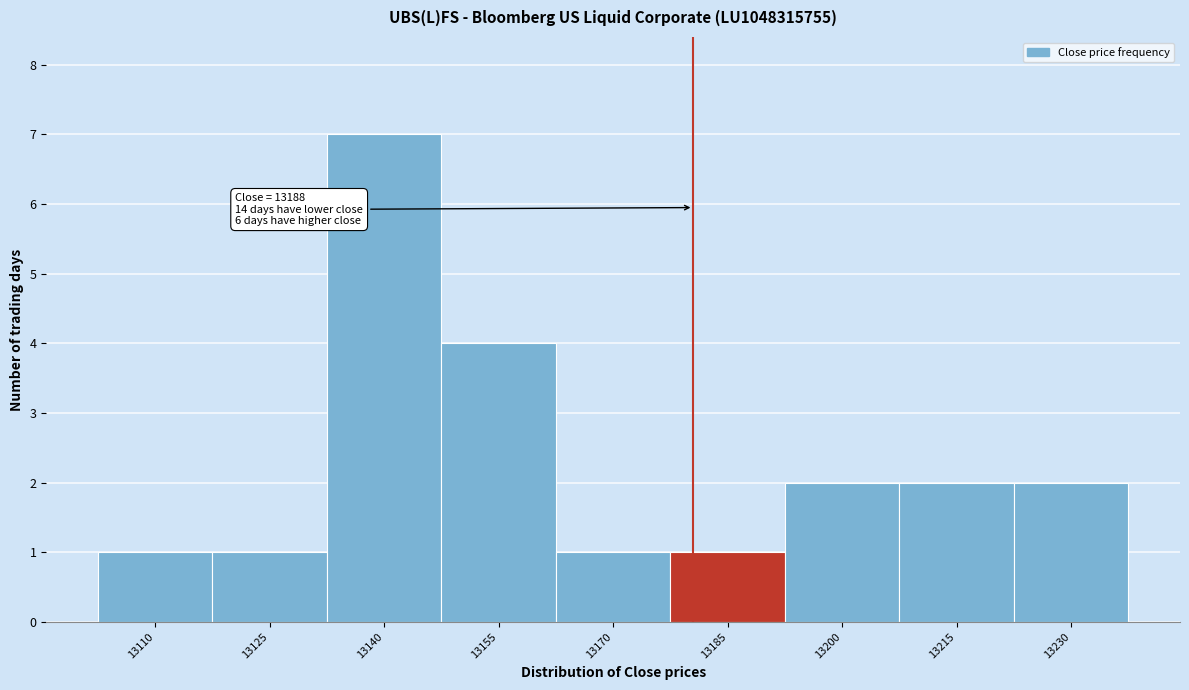

Reading right to left, list all the values displayed in this chart.

2	2	2	1	1	4	7	1	1